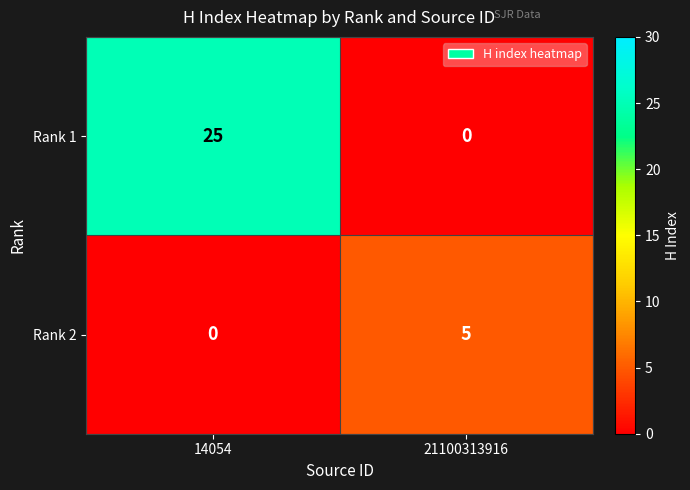

How many values in the Rank 1 series are below 25?

1